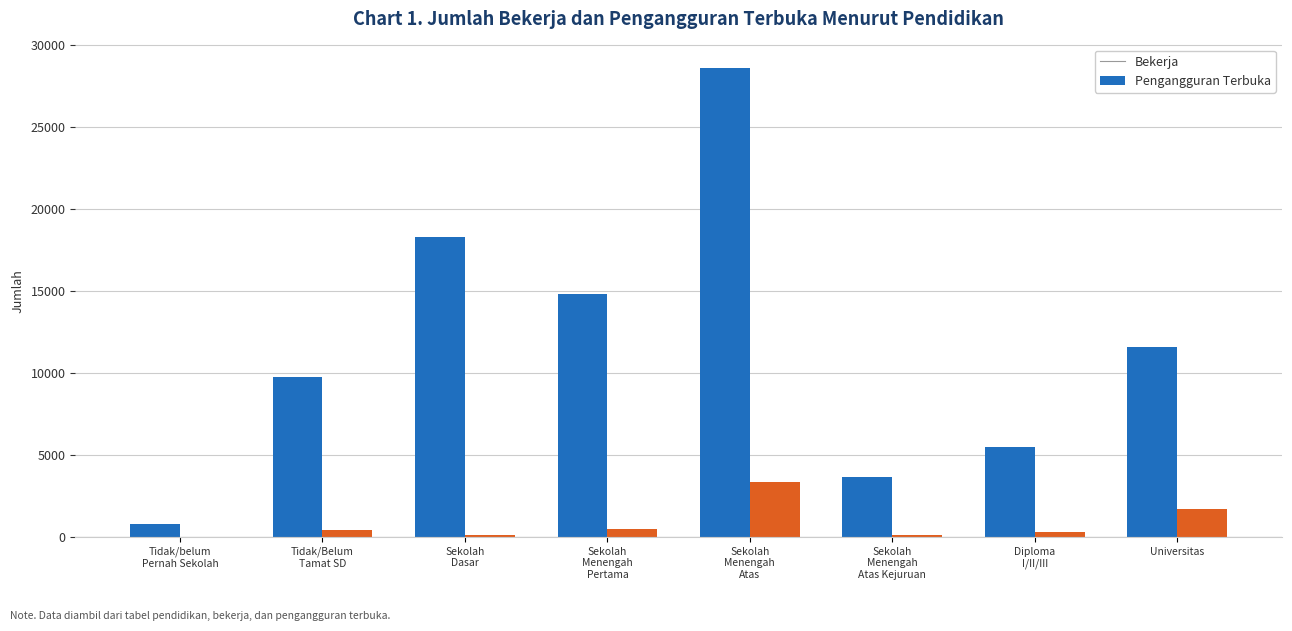

What is the total value across all series at Universitas?

13310